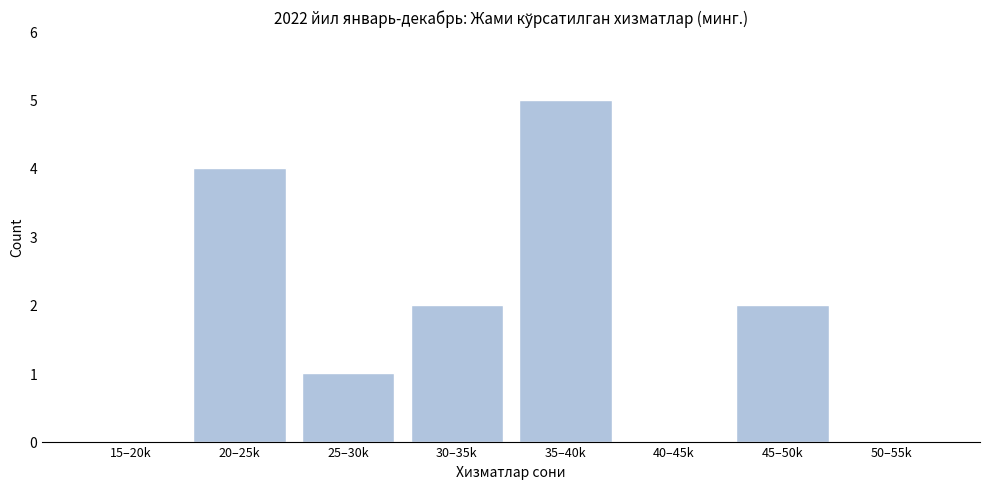

Reading right to left, list all the values displayed in this chart.

50–55k=0	45–50k=2	40–45k=0	35–40k=5	30–35k=2	25–30k=1	20–25k=4	15–20k=0